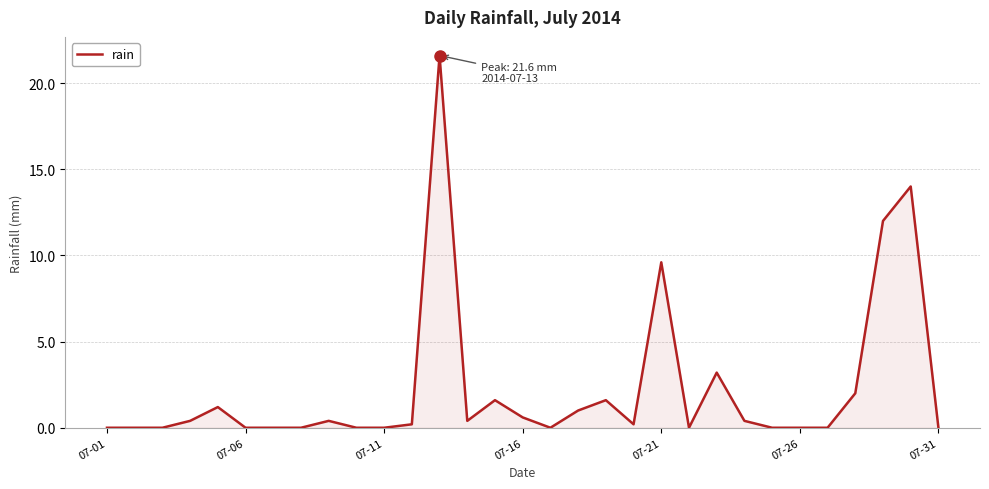

What is the difference between the maximum and minimum values?

21.6